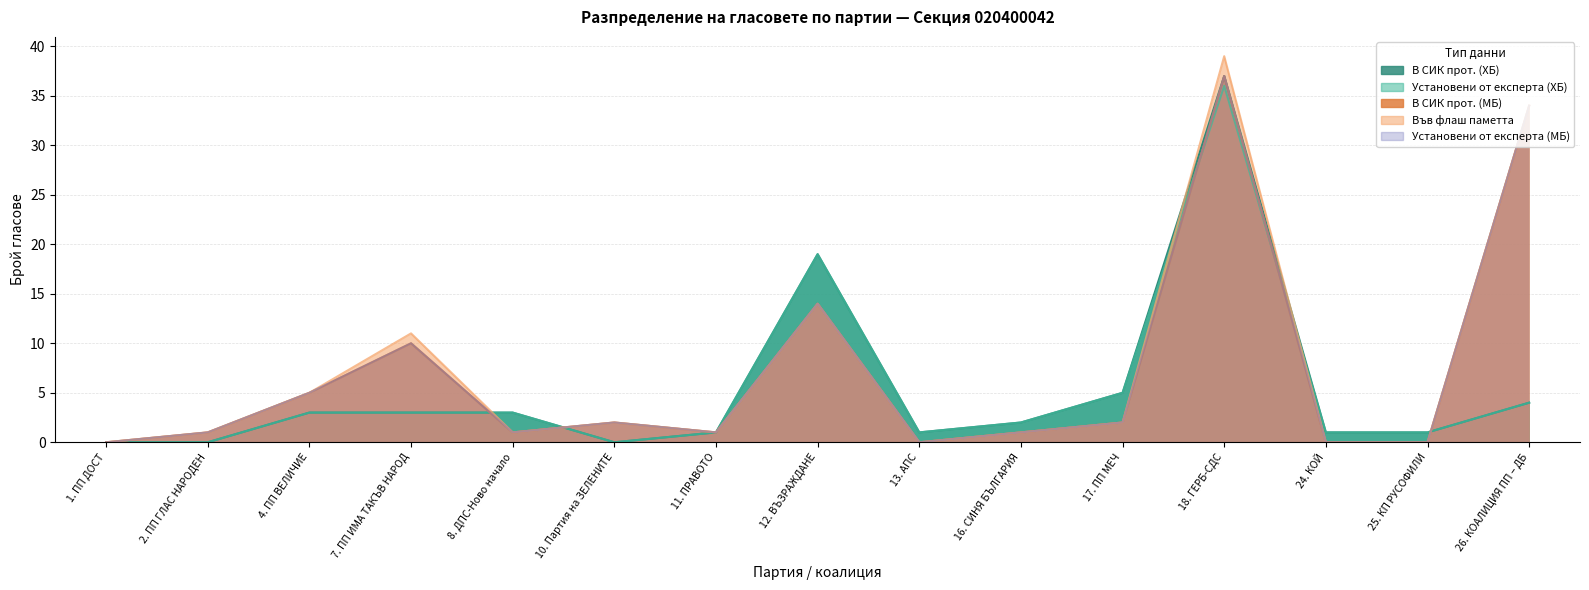

Read the Установени от експерта (ХБ) value at 4. ПП ВЕЛИЧИЕ.

3